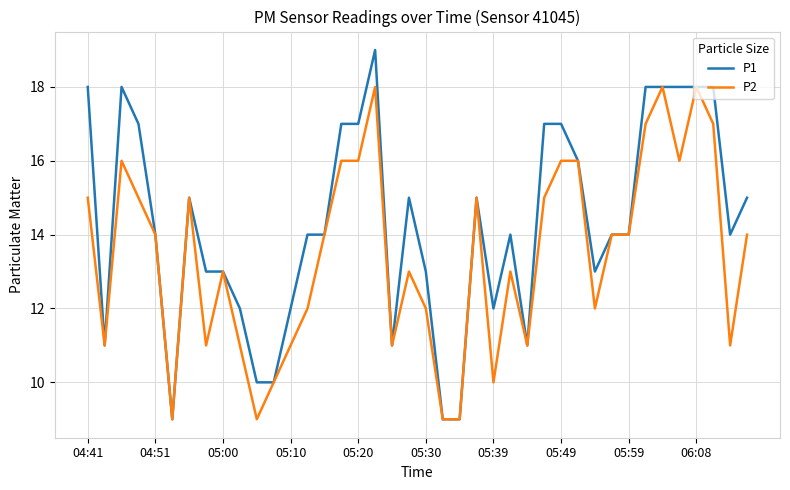

What is the sum of all P2 values?

537